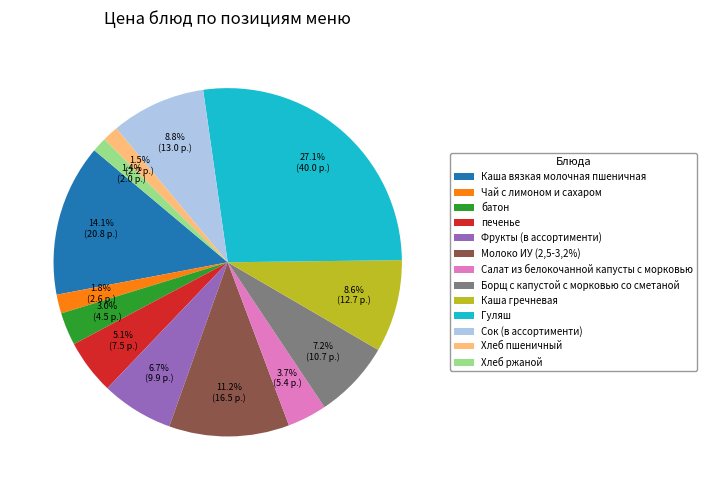

To the nearest percent, what is the difference between the Каша вязкая молочная пшеничная and Сок (в ассортименти) slice percentages?

5%